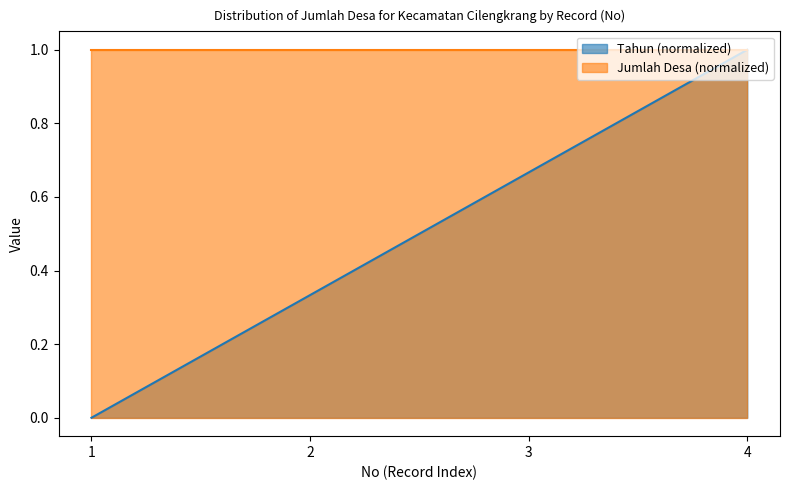

Reading right to left, what are all the values shown in this chart?

1.0	0.7	0.3	0.0